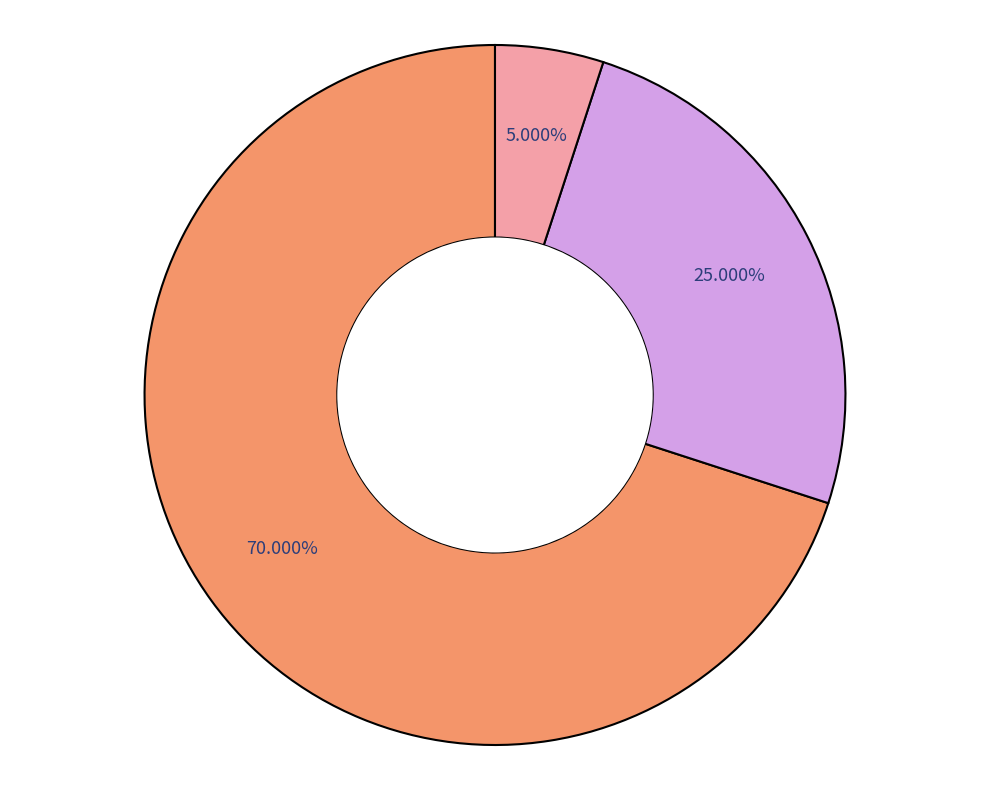

Is there a majority slice in this chart?

Yes